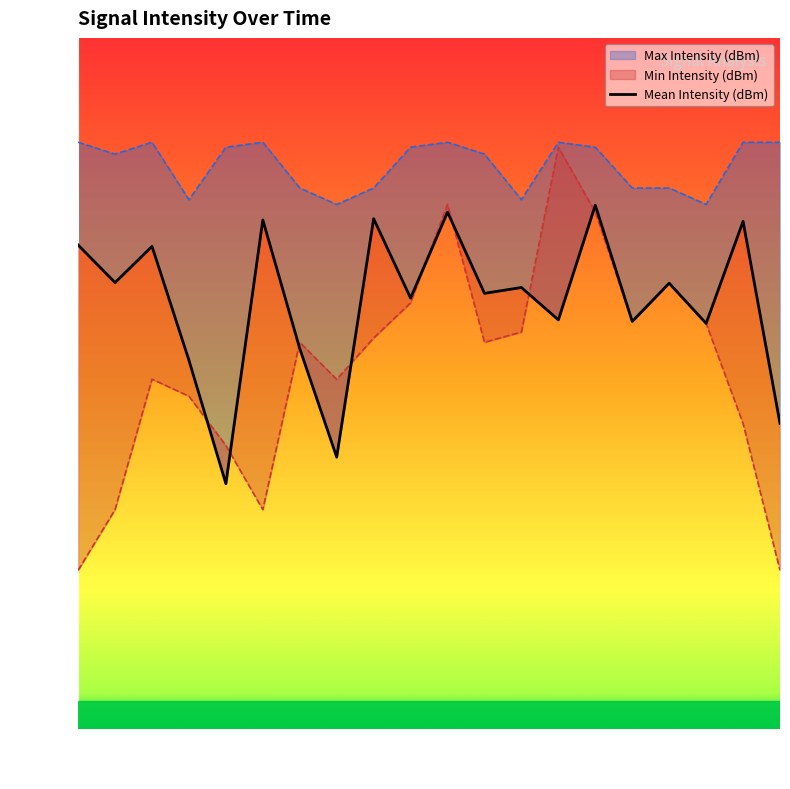

How many interior local peaks does the Mean Intensity (dBm) series have?

8